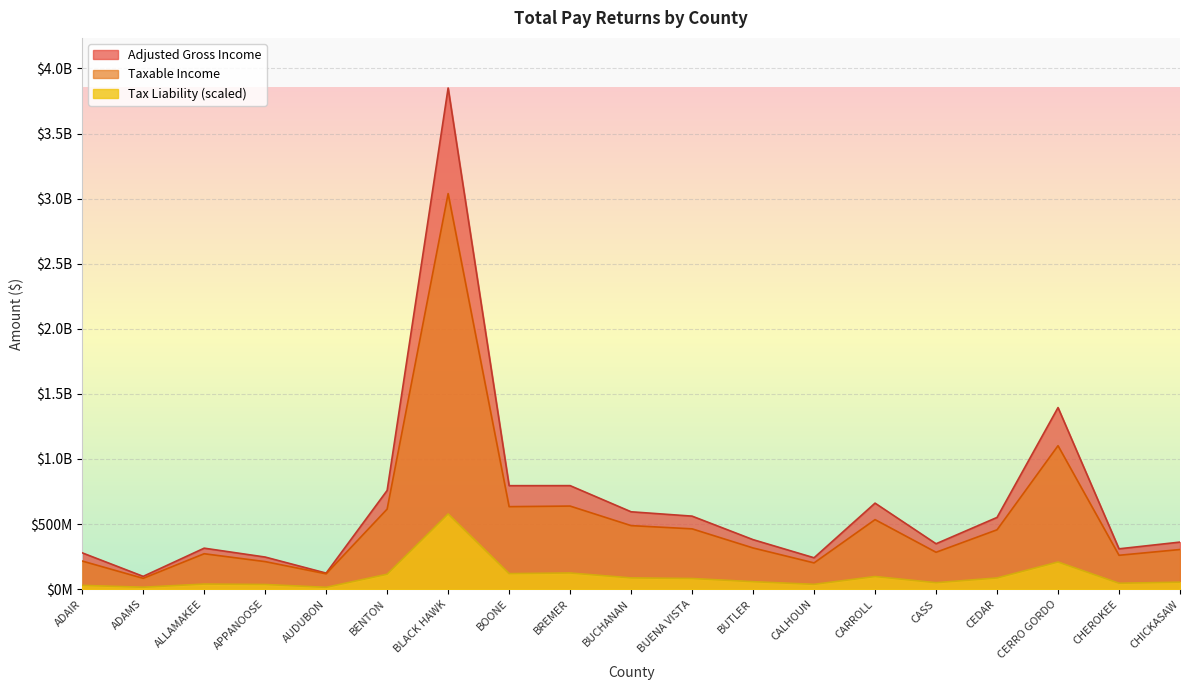

How many data points in Taxable Income are less than 316116389?

9